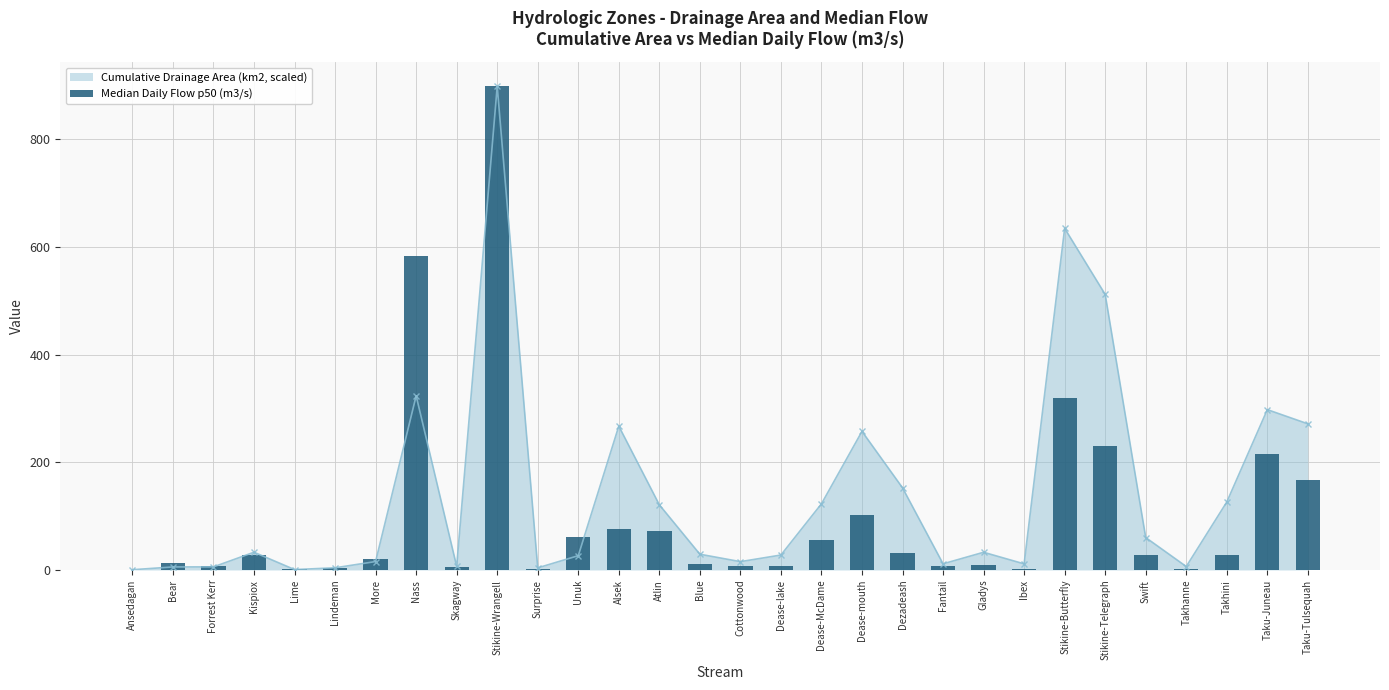

The chart shows a value of 74.7 at Dease-McDame. True or false?

False